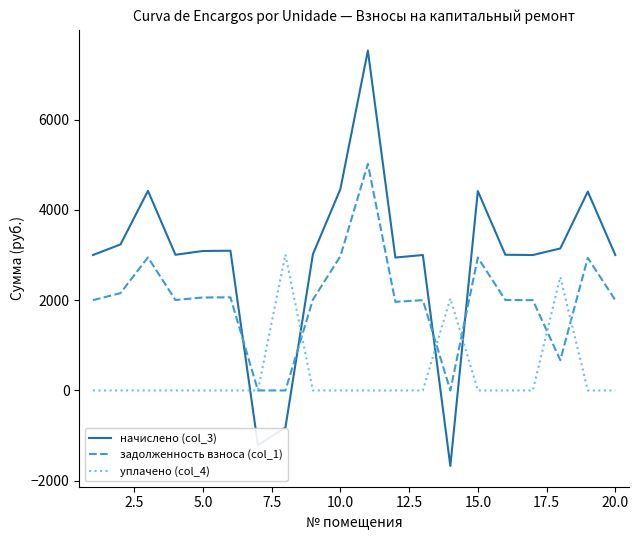

At how many categories does at least one series exceed 7284?

1